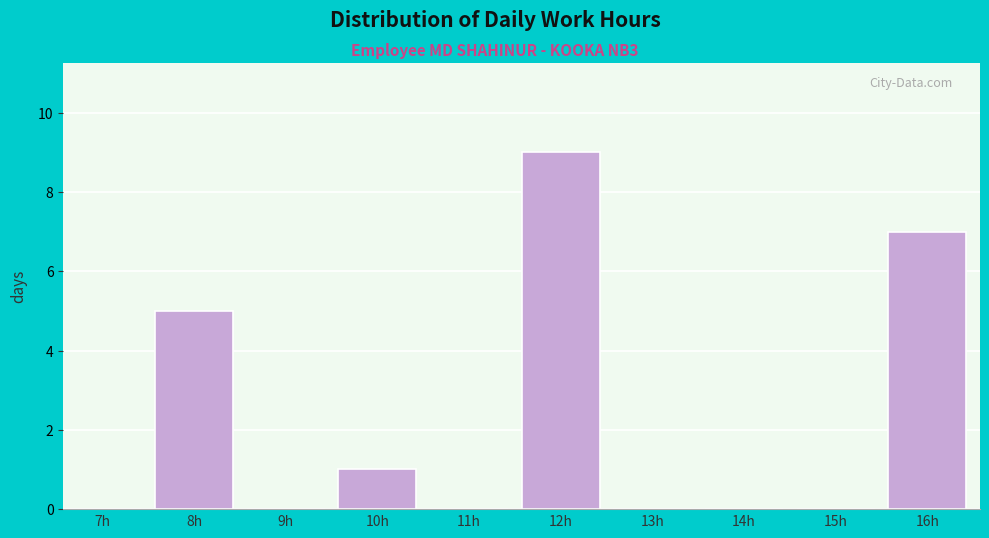

Reading left to right, extract all data points from this chart.

7h=0	8h=5	9h=0	10h=1	11h=0	12h=9	13h=0	14h=0	15h=0	16h=7